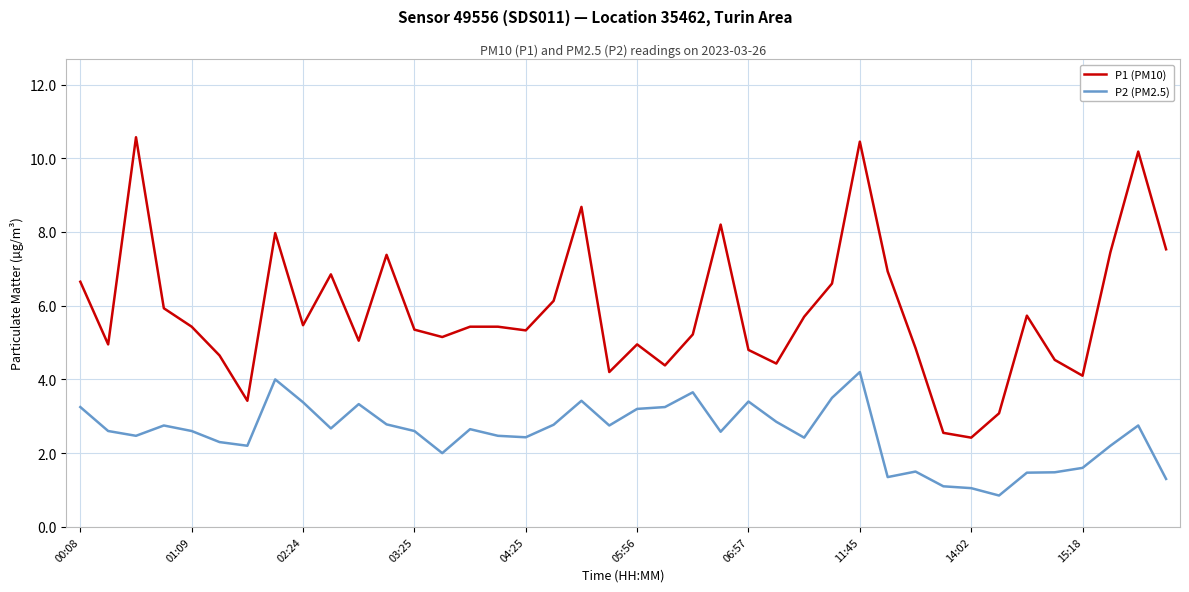

True or false: P2 (PM2.5) has more than 2 points higher than both neighbors.

True